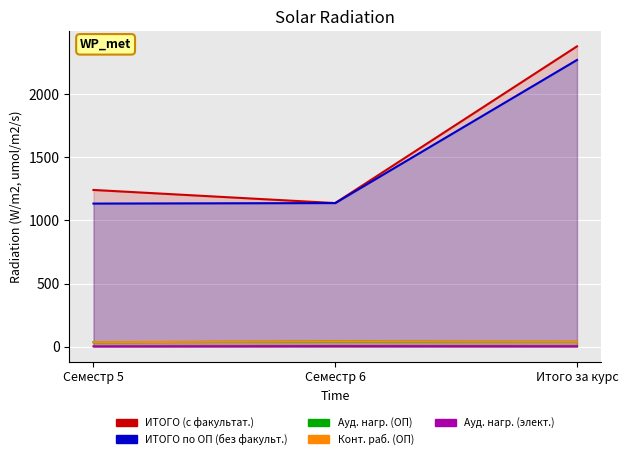

What is the spread (max minus min) of values at Семестр 6?

1133.4